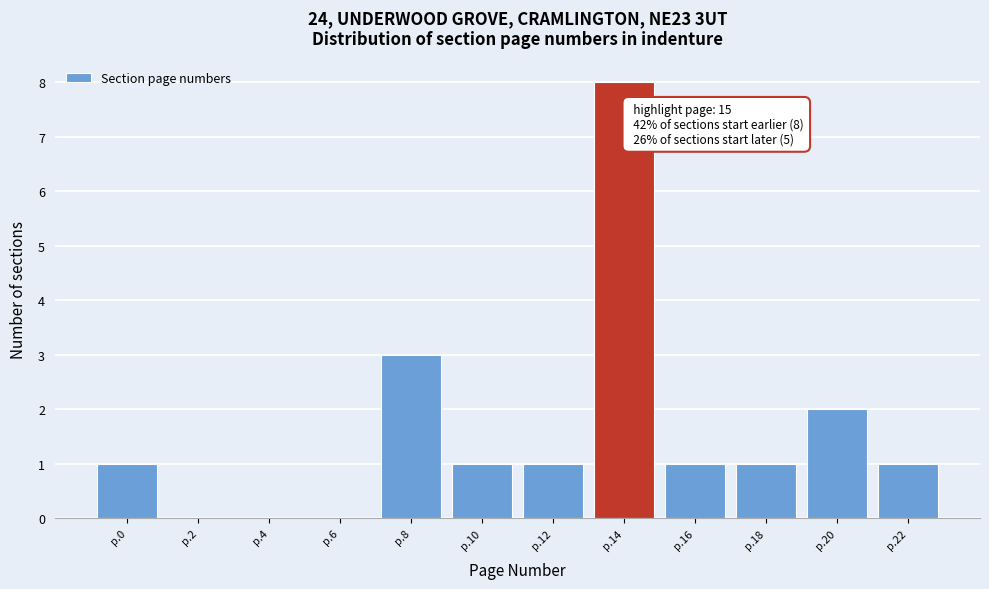

Reading left to right, extract all data points from this chart.

p.0=1	p.2=0	p.4=0	p.6=0	p.8=3	p.10=1	p.12=1	p.14=8	p.16=1	p.18=1	p.20=2	p.22=1